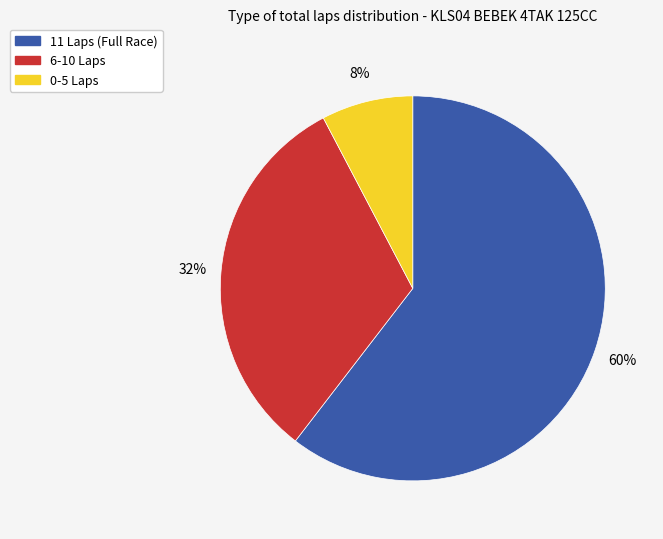

To the nearest percent, what is the average slice percentage?

33%